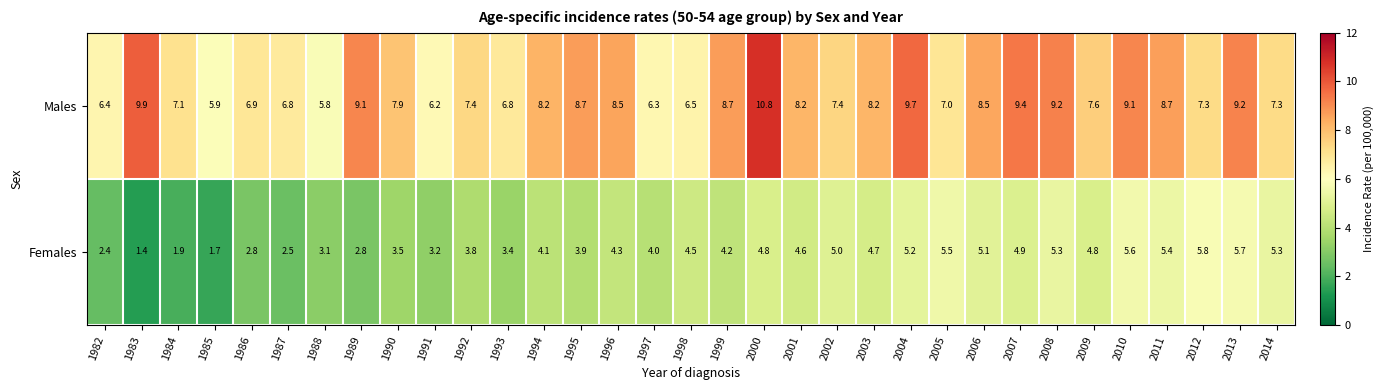

What is the sum of the Females values at 1995 and 2011?

9.3